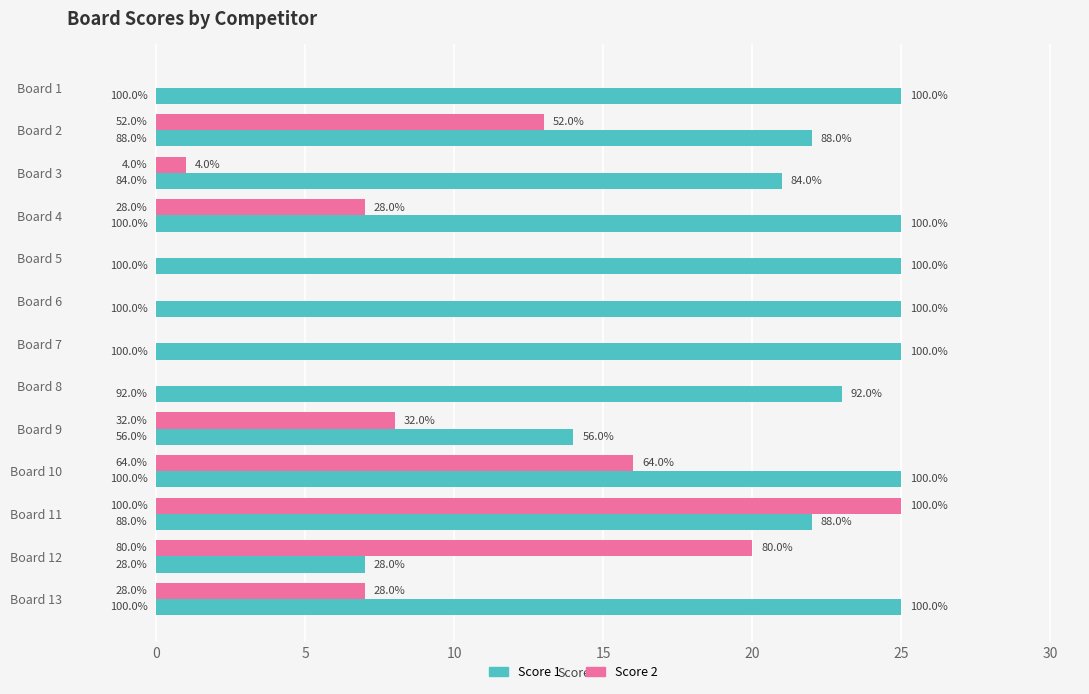

What are all the series names shown in the legend?

Score 1, Score 2